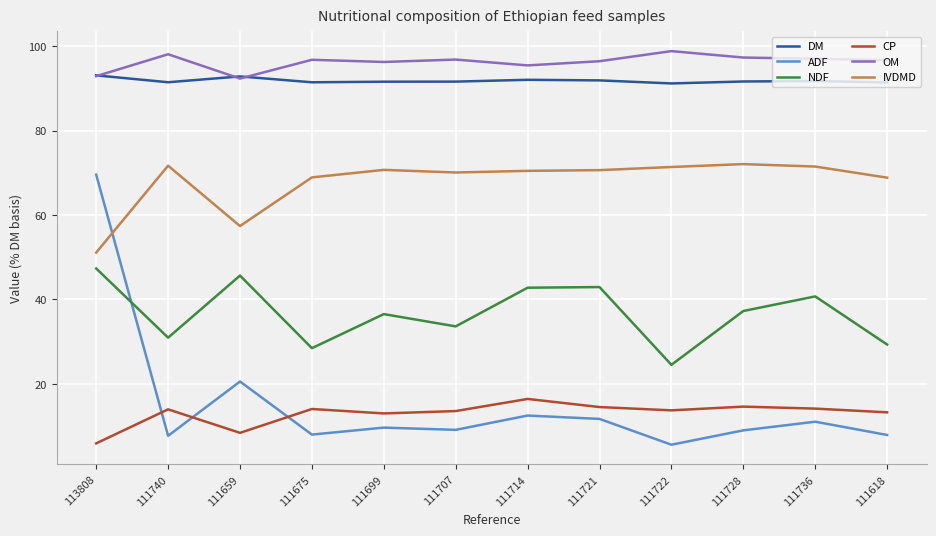

How many lines are shown in the chart?

6